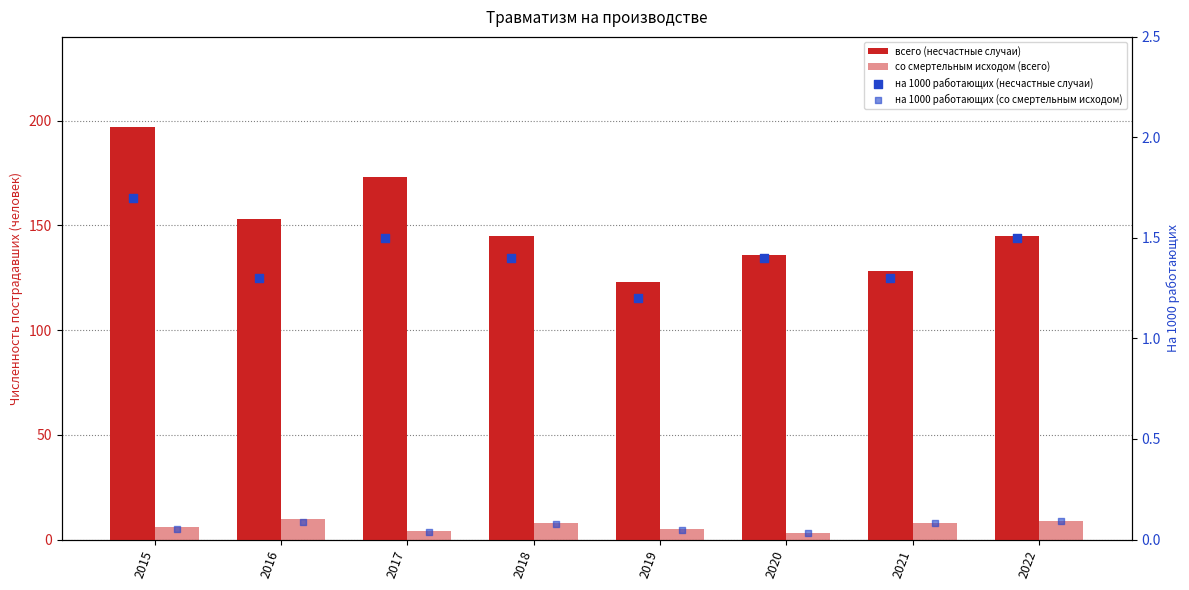

At how many categories does at least one series exceed 158?

2